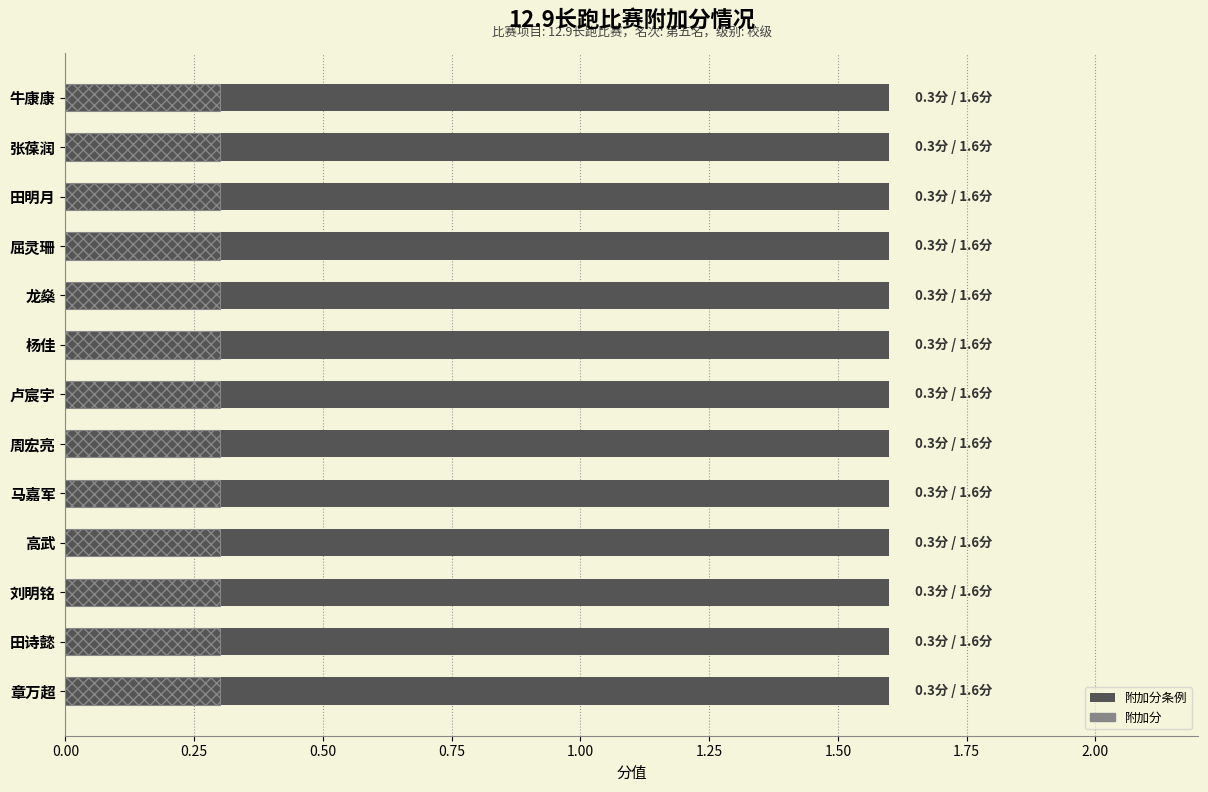

What is the difference between the highest and lowest values at 牛康康?

1.3